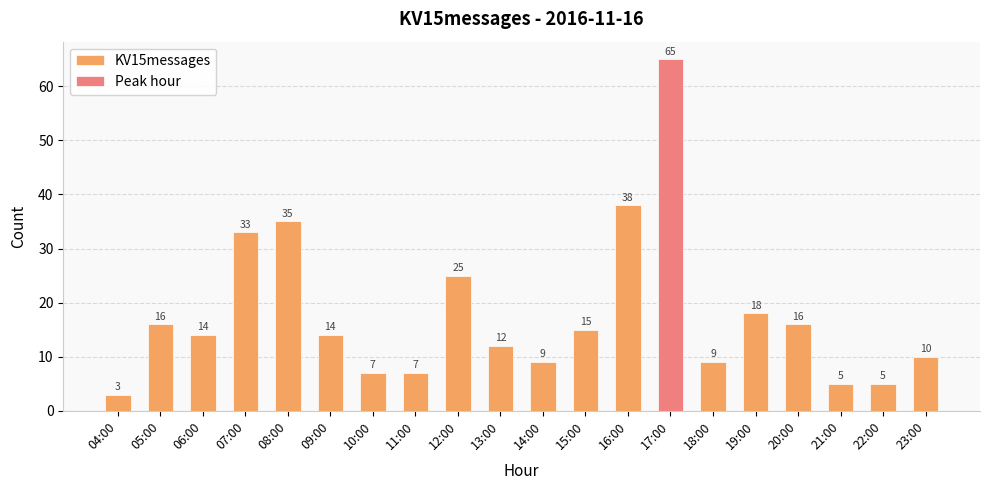

Which category has the highest value across all series?

17:00